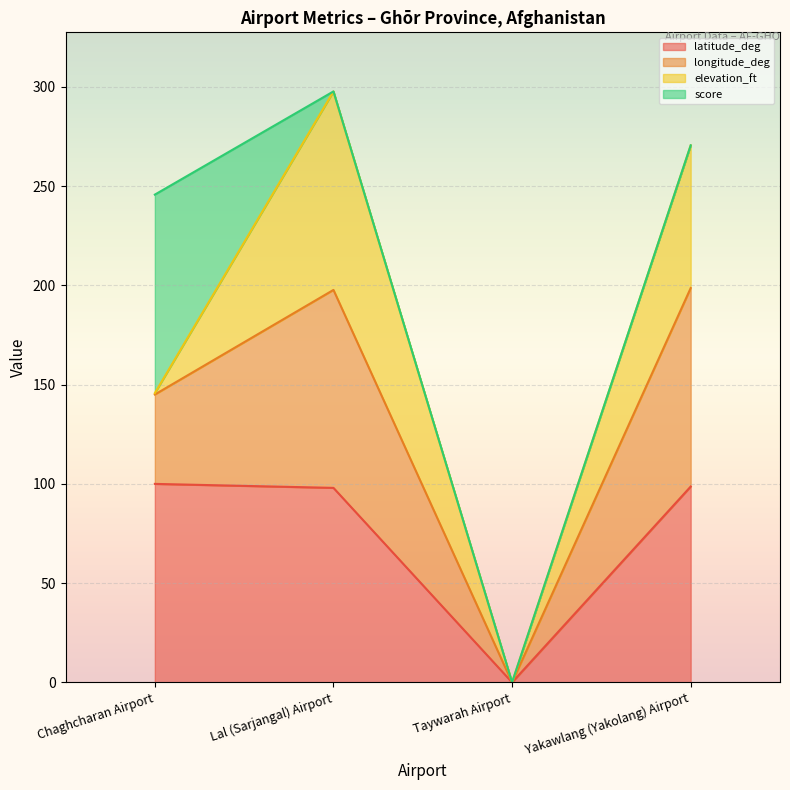

What are all the series names shown in the legend?

latitude_deg, longitude_deg, elevation_ft, score